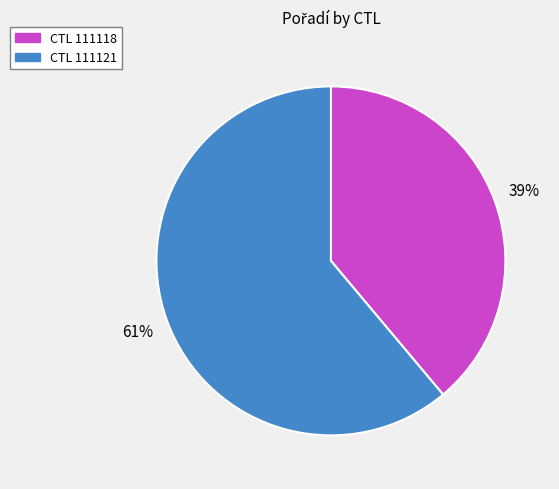

To the nearest percent, what is the average slice percentage?

50%